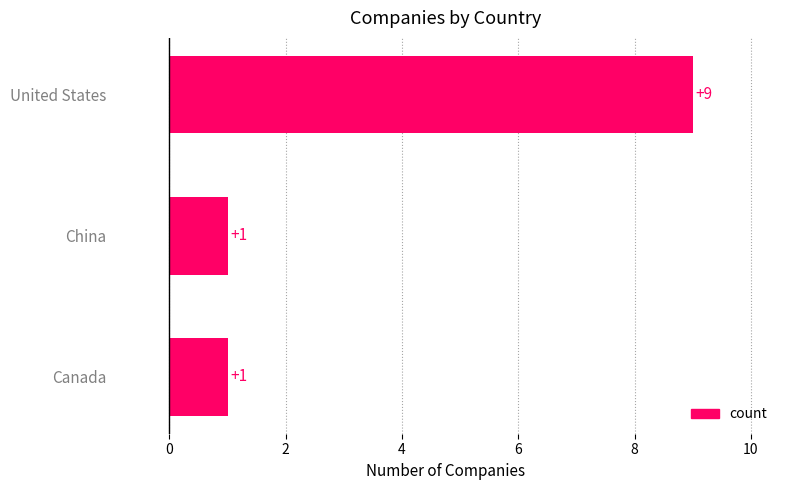

The value at Canada is 1. True or false?

True